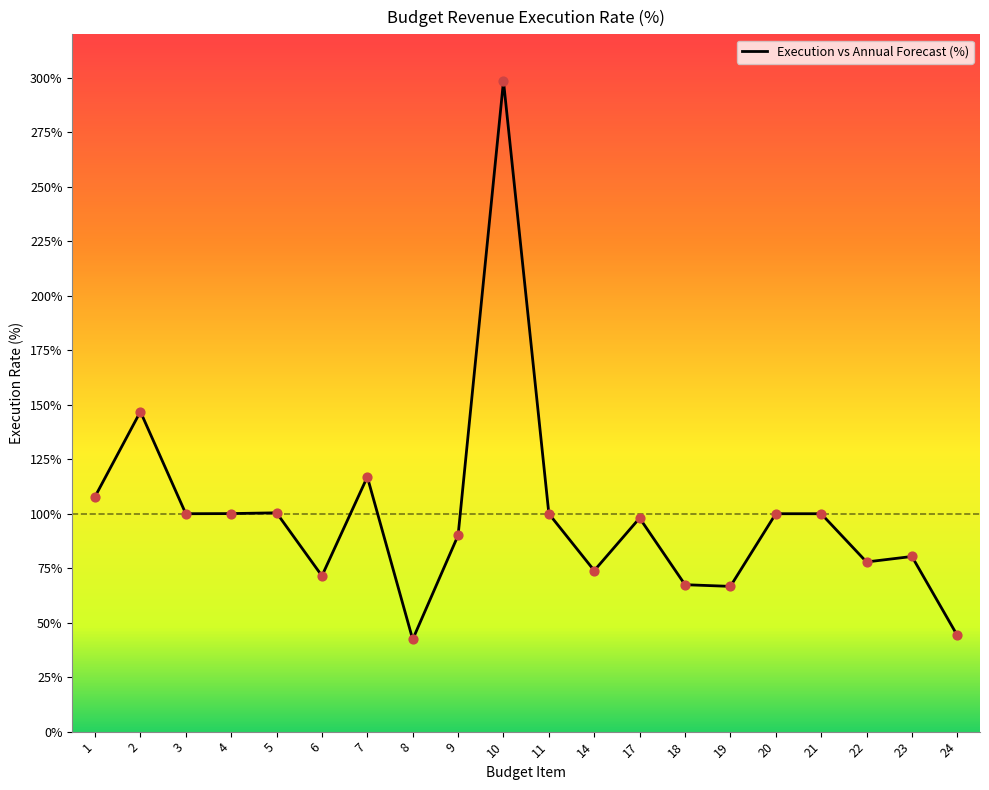

What is the ratio of the value at 19 to the value at 6?

0.9